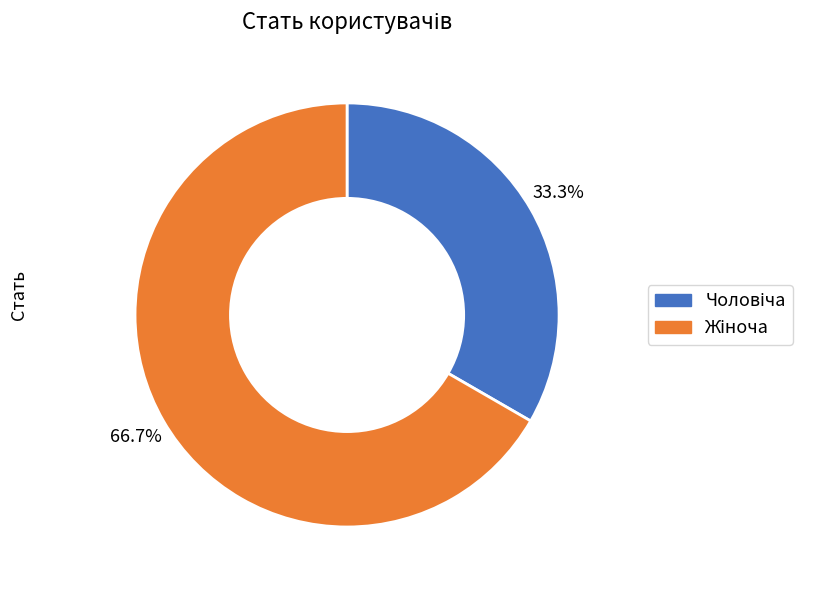

Does any single category account for the majority?

Yes